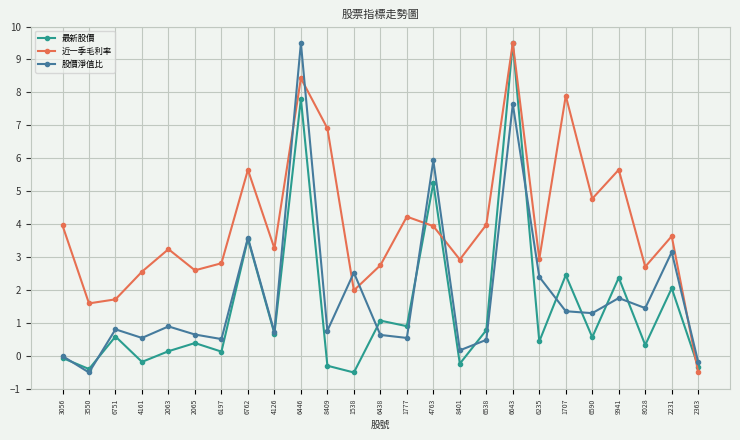

What position from the right is 2363?

1